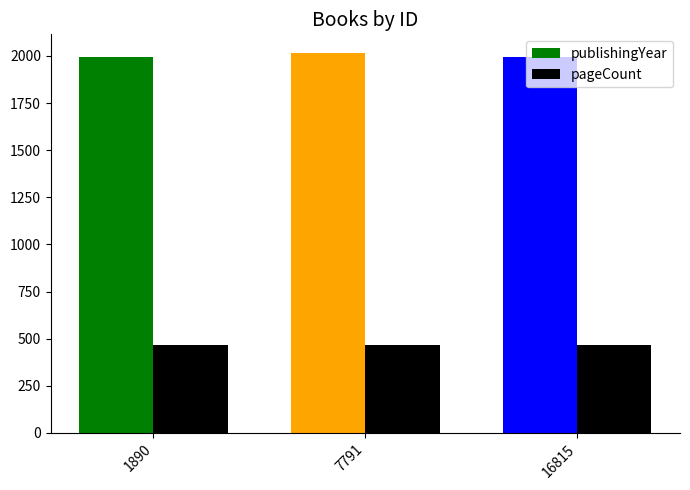

Rank the series by their average value, from lowest to highest.

pageCount, publishingYear